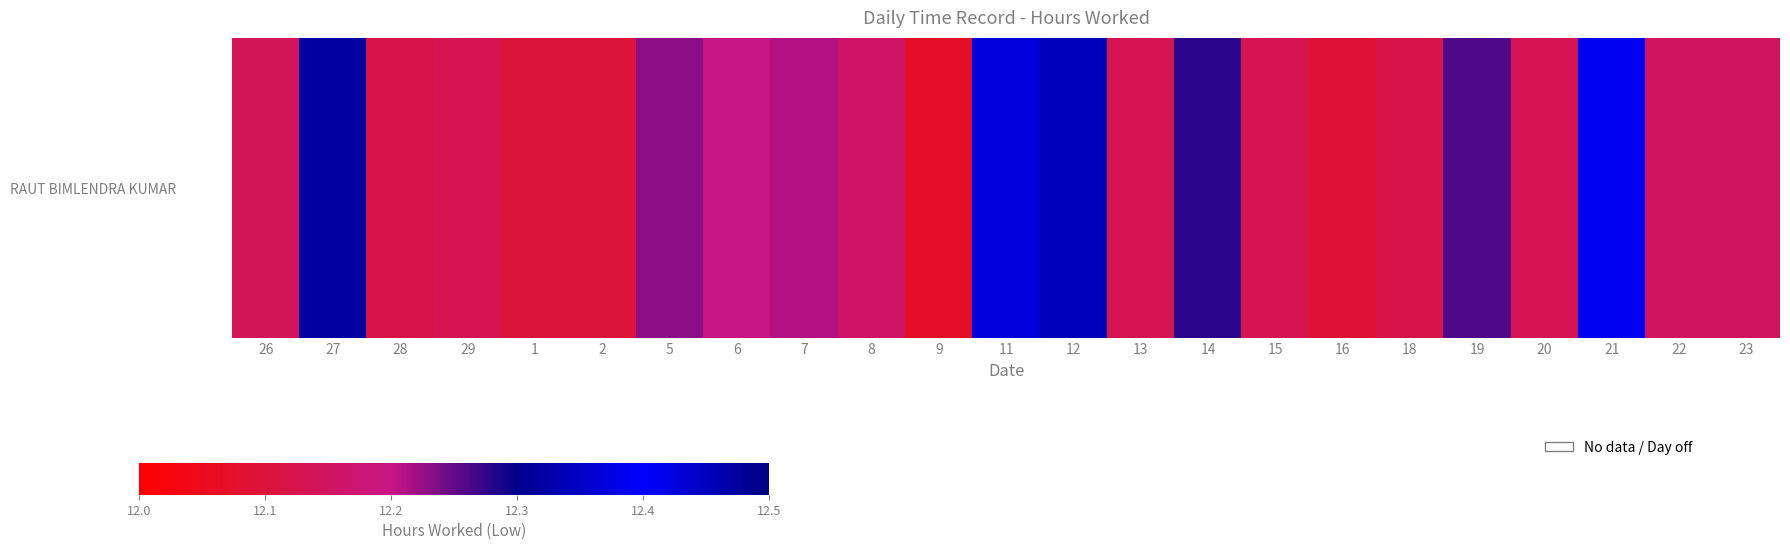

The chart shows a value of 12.1 at 29. True or false?

True